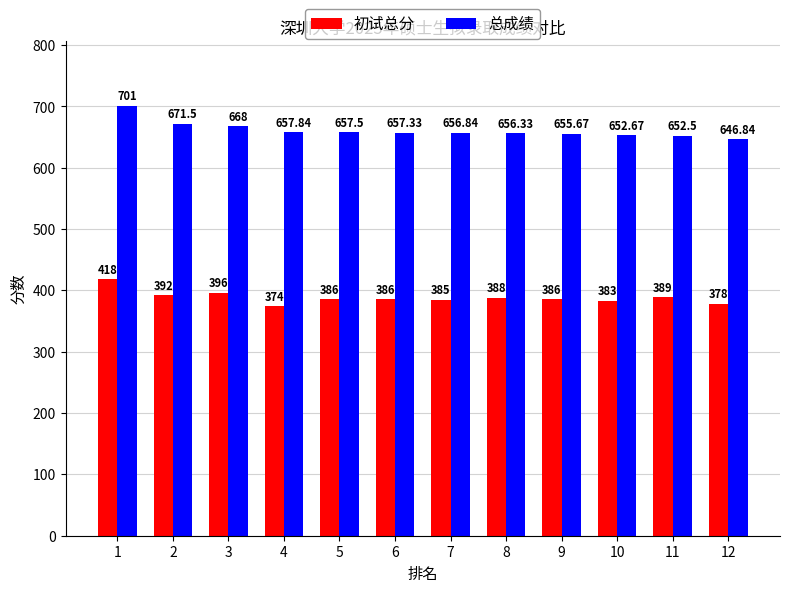

Rank the series by their average value, from lowest to highest.

初试总分, 总成绩